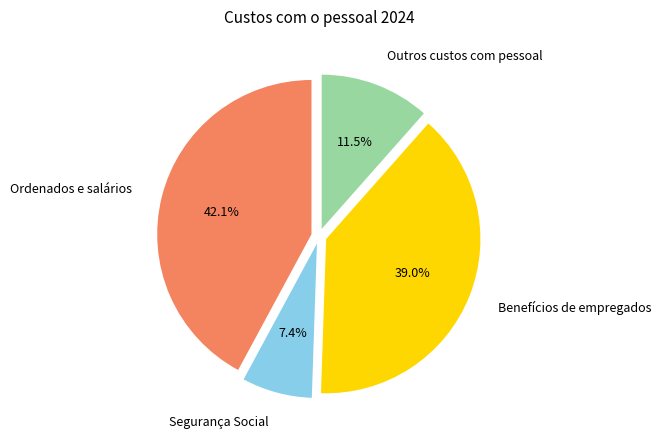

To the nearest percent, what is the difference between the Outros custos com pessoal and Segurança Social slice percentages?

4%